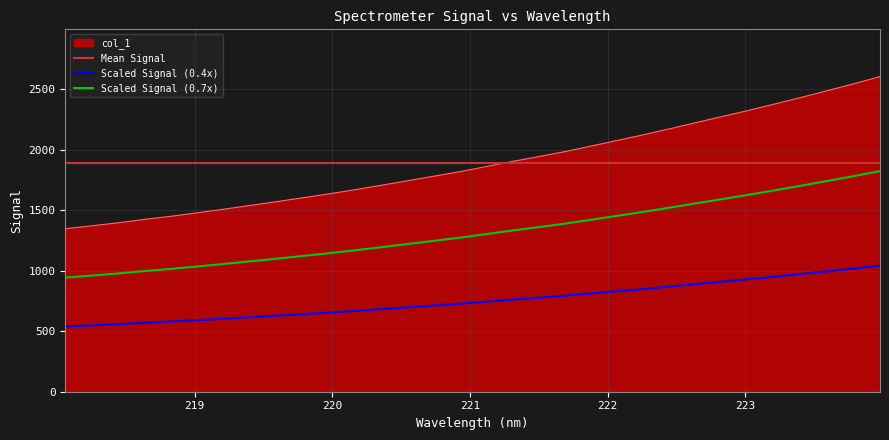

Which has a higher value, 219.0156 or 222.263?

222.263